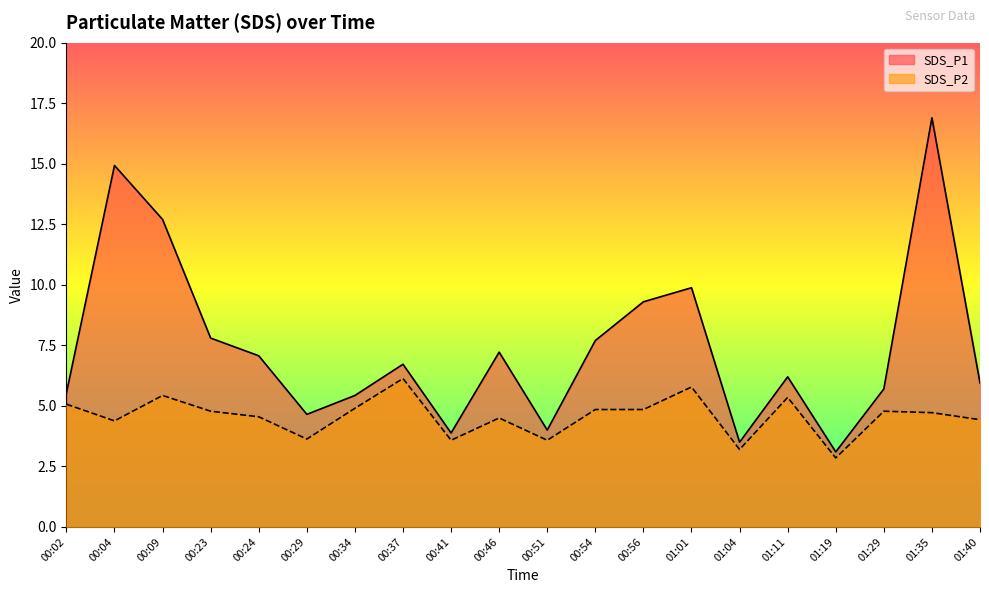

Which series has the largest total across all categories?

SDS_P1